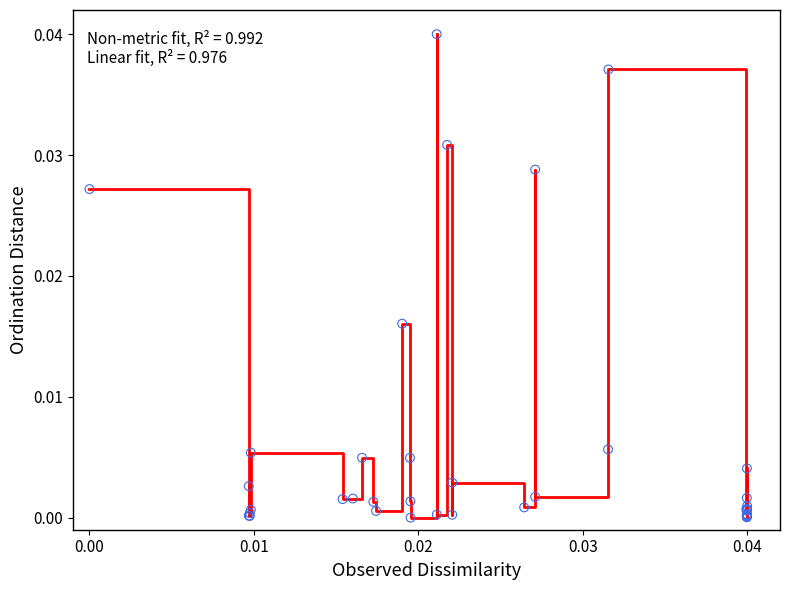

How many lines are shown in the chart?

1